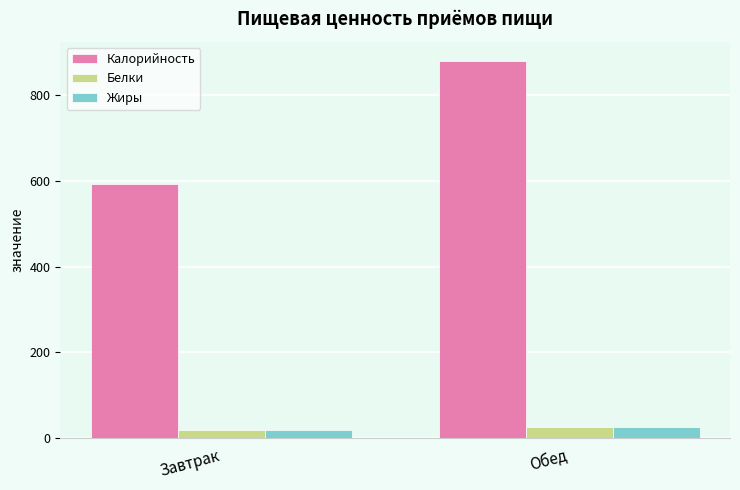

At which label does Жиры reach its peak?

Обед